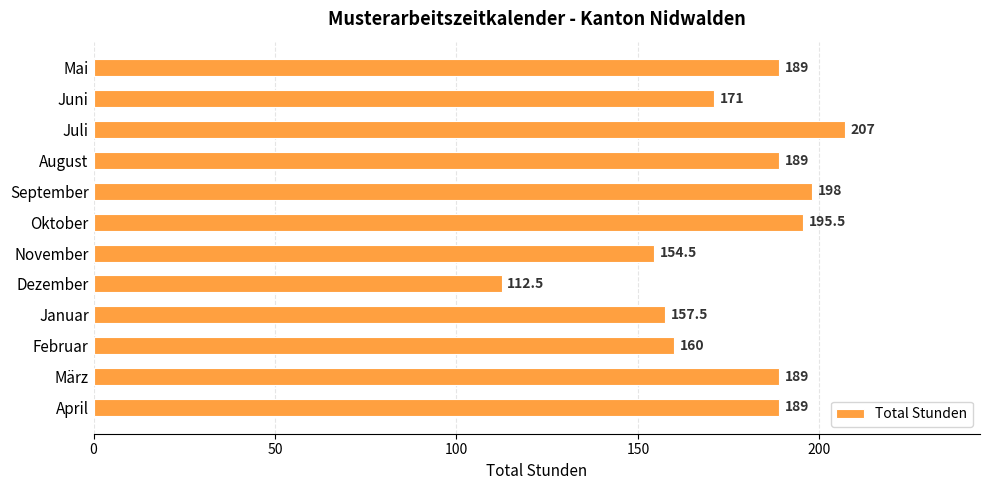

Which label corresponds to the largest value in the chart?

Juli